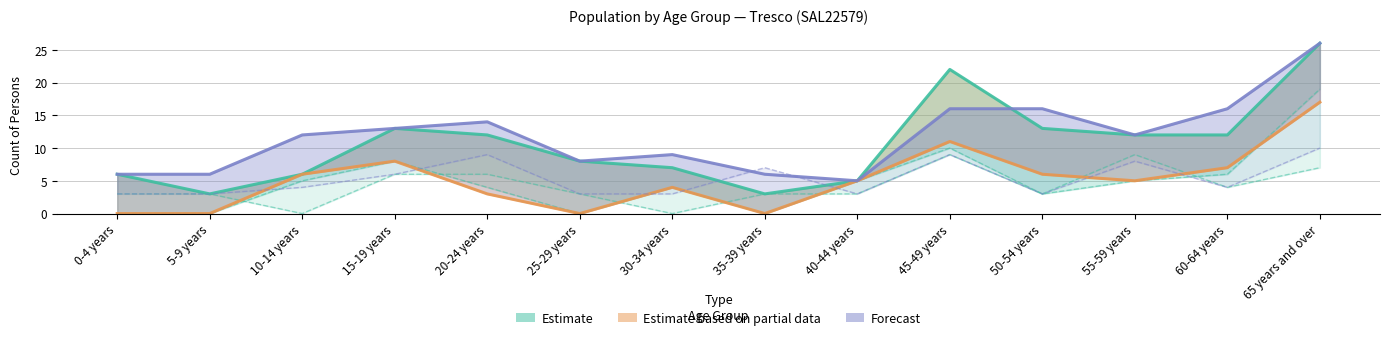

True or false: Estimate based on partial data and Forecast cross at least once.

False